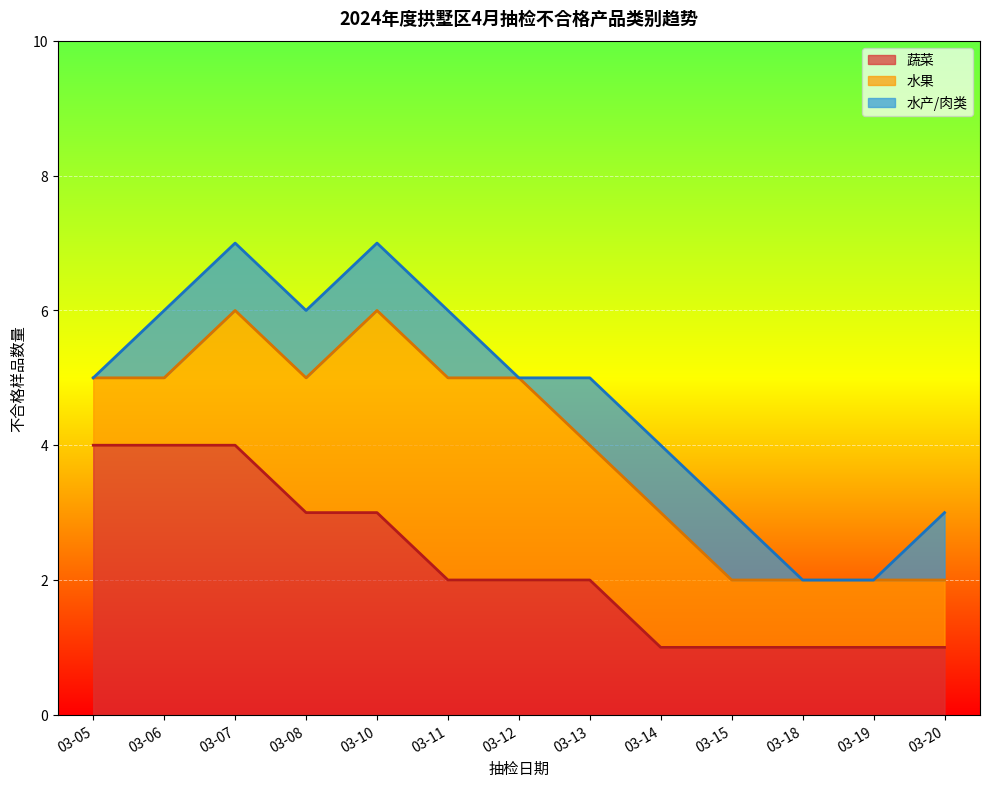

Rank the categories by 水产/肉类 value from highest to lowest.

03-06, 03-07, 03-08, 03-10, 03-11, 03-13, 03-14, 03-15, 03-20, 03-05, 03-12, 03-18, 03-19